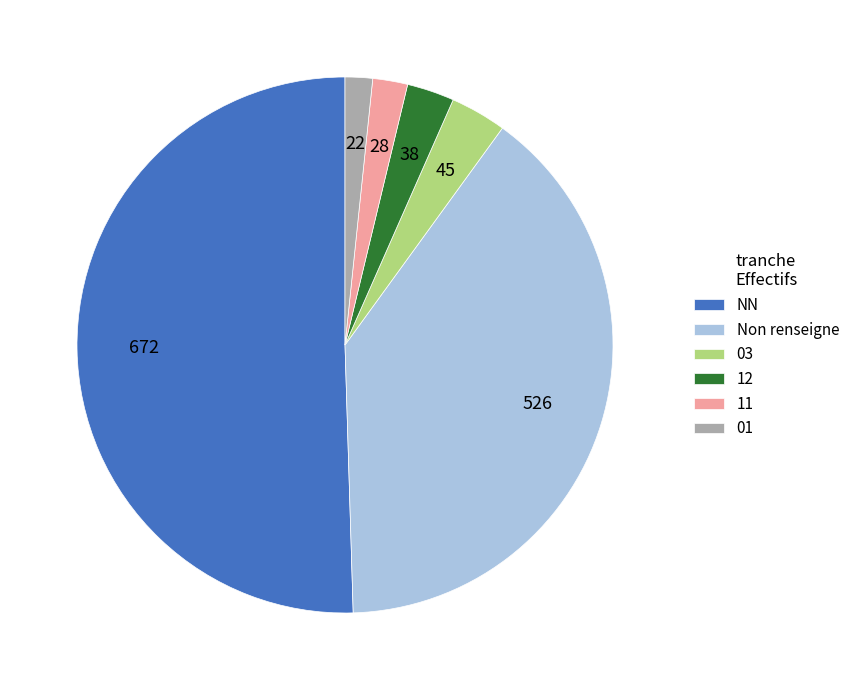

How many segments does this pie chart have?

6